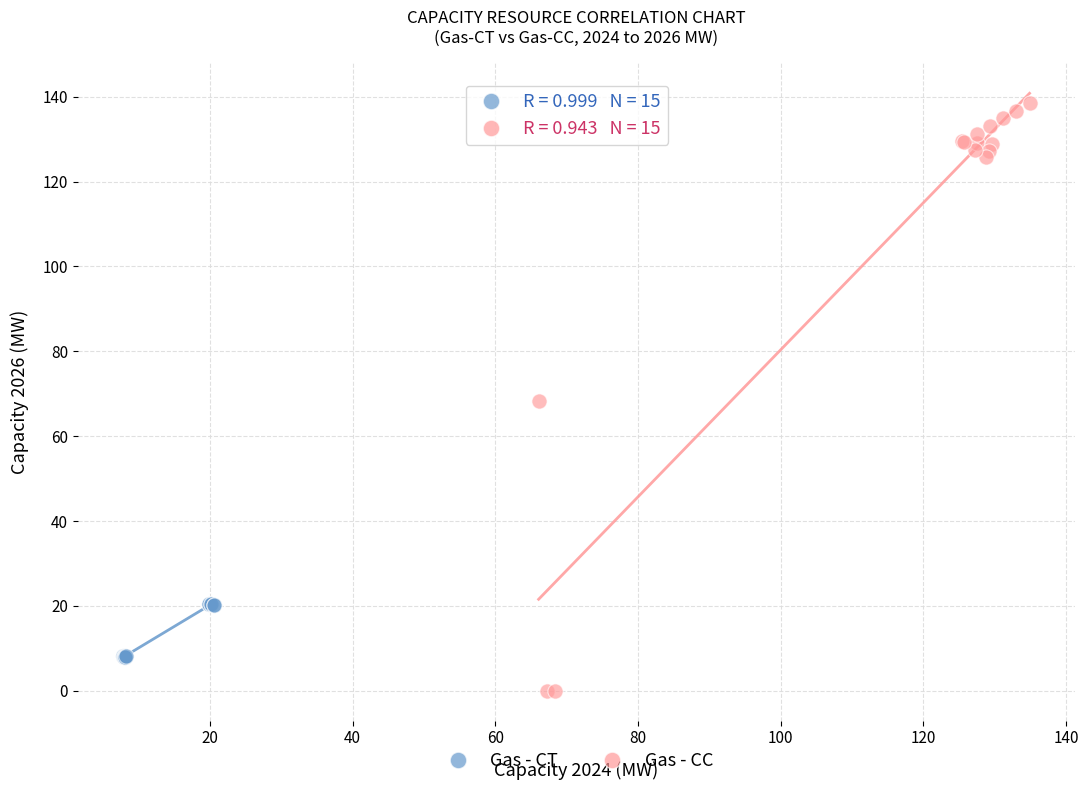

Which series reaches the maximum Y coordinate?

Gas - CC